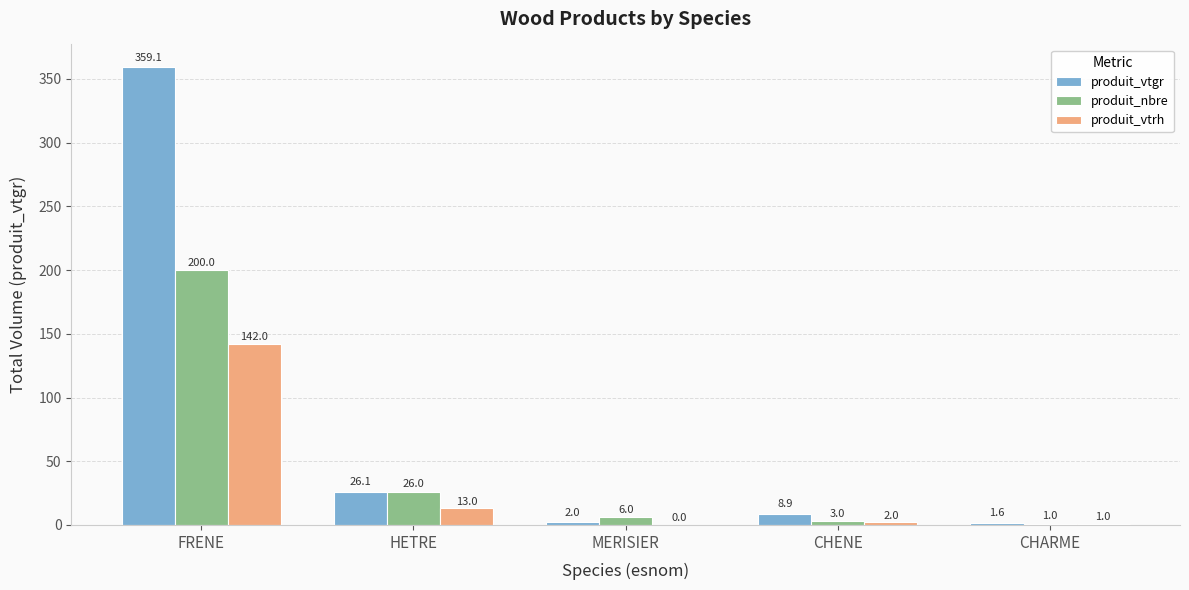

Is the value of produit_vtrh at CHARME greater than the value of produit_vtgr at CHENE?

No